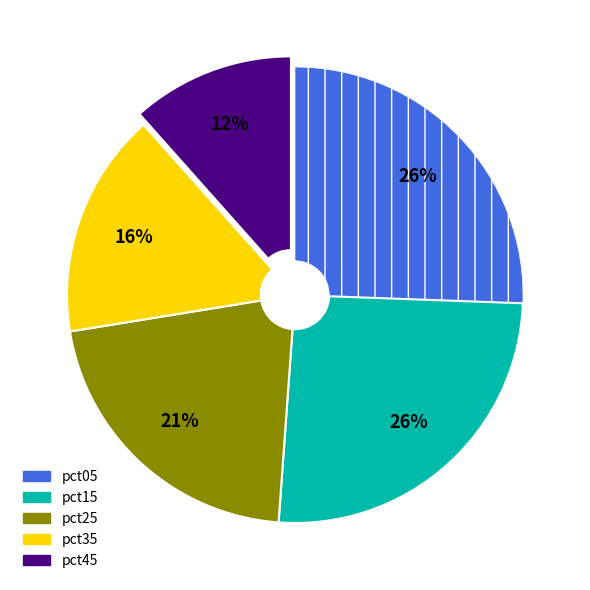

Is there a majority slice in this chart?

No